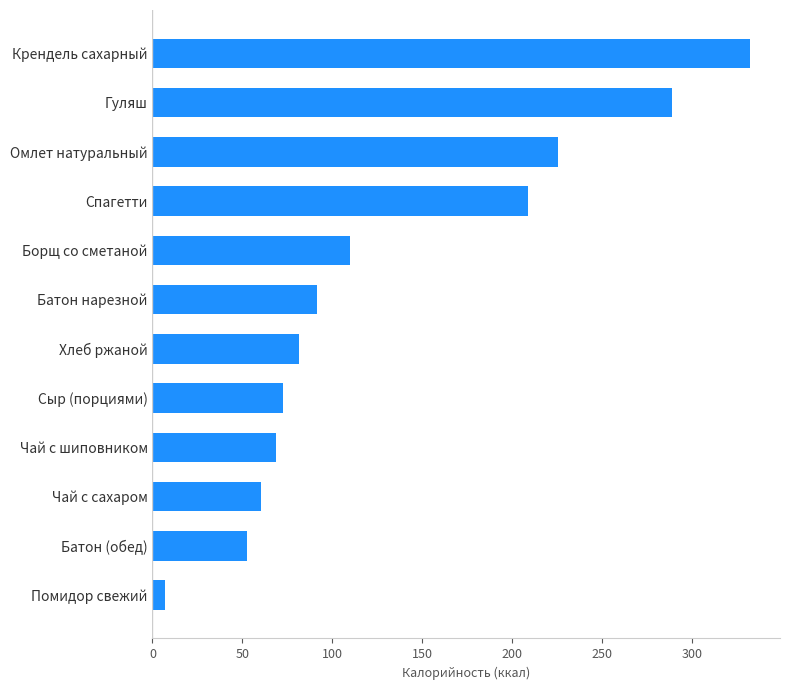

Reading top to bottom, what are all the values shown in this chart?

332.4	288.7	225.4	208.9	109.7	91.7	81.6	72.8	68.7	60.5	52.4	7.2